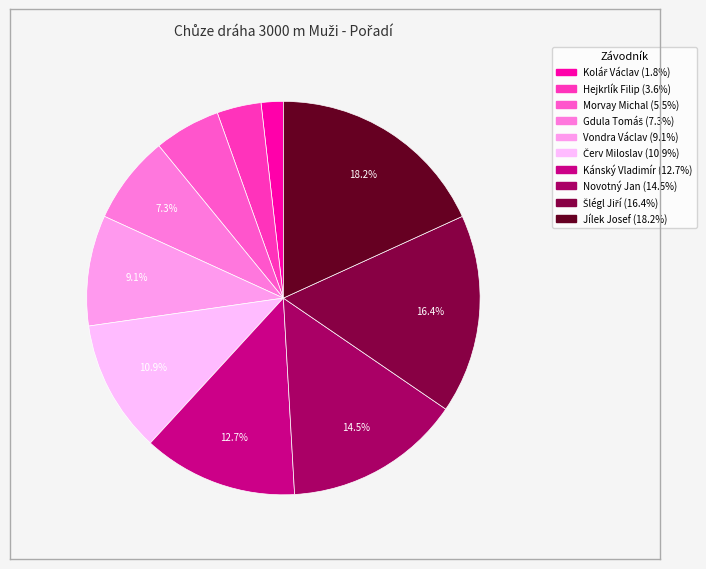

Is it true that Gdula Tomáš is 20% of the pie?

False